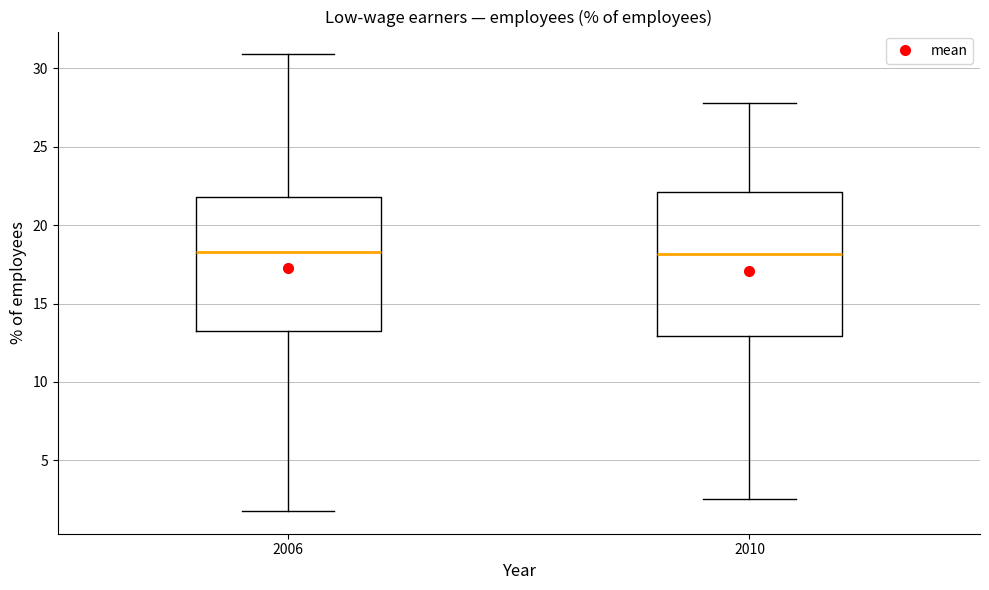

Reading left to right, read every box against the y-axis: the position of its median line, the range the box covers, and the ends of its whiskers. The values are not printed on the chart, so give them approximately, as read against the axis.

2006: median 18.5, box 13.5 to 22.0, whiskers 2.0 to 31.0
2010: median 18.0, box 13.0 to 22.0, whiskers 2.5 to 28.0